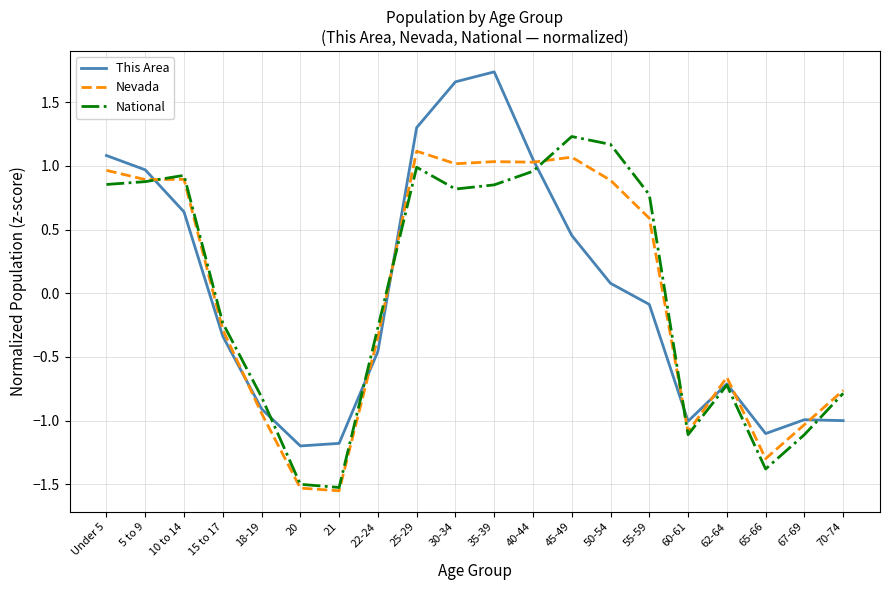

Where does the This Area series first go above 0?

Under 5